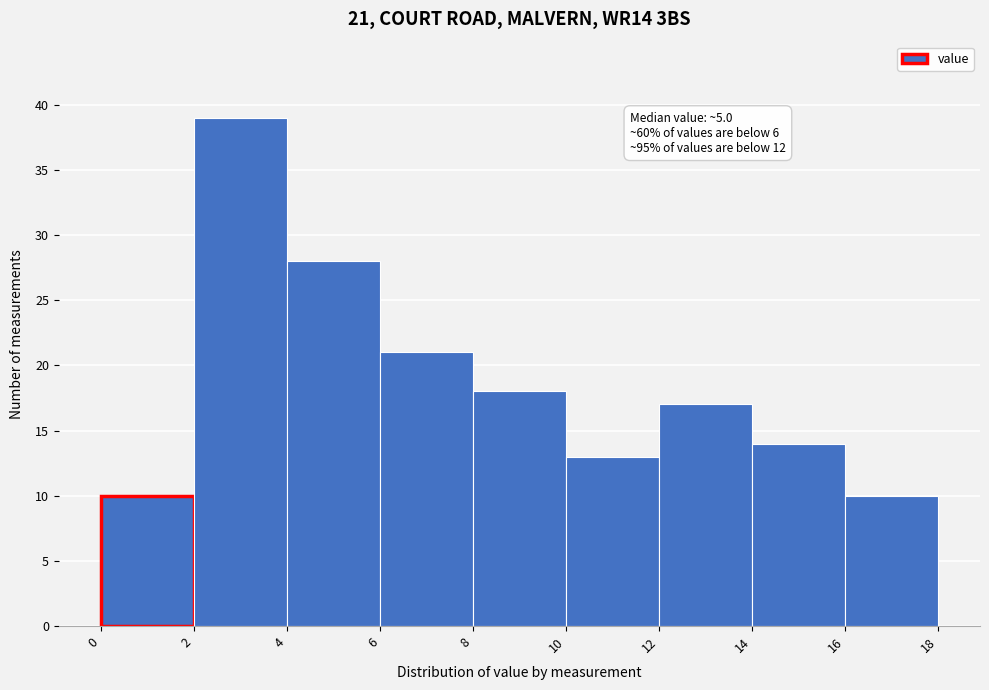

Over which range of the x-axis is the bar tallest?

2 to 4